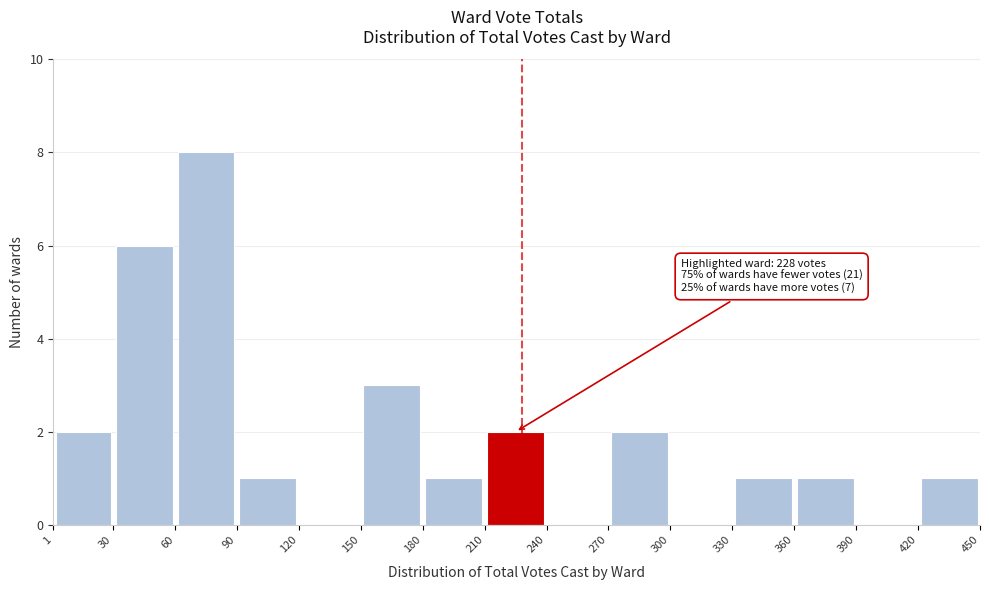

Over which range of the x-axis is the bar tallest?

60 to 90